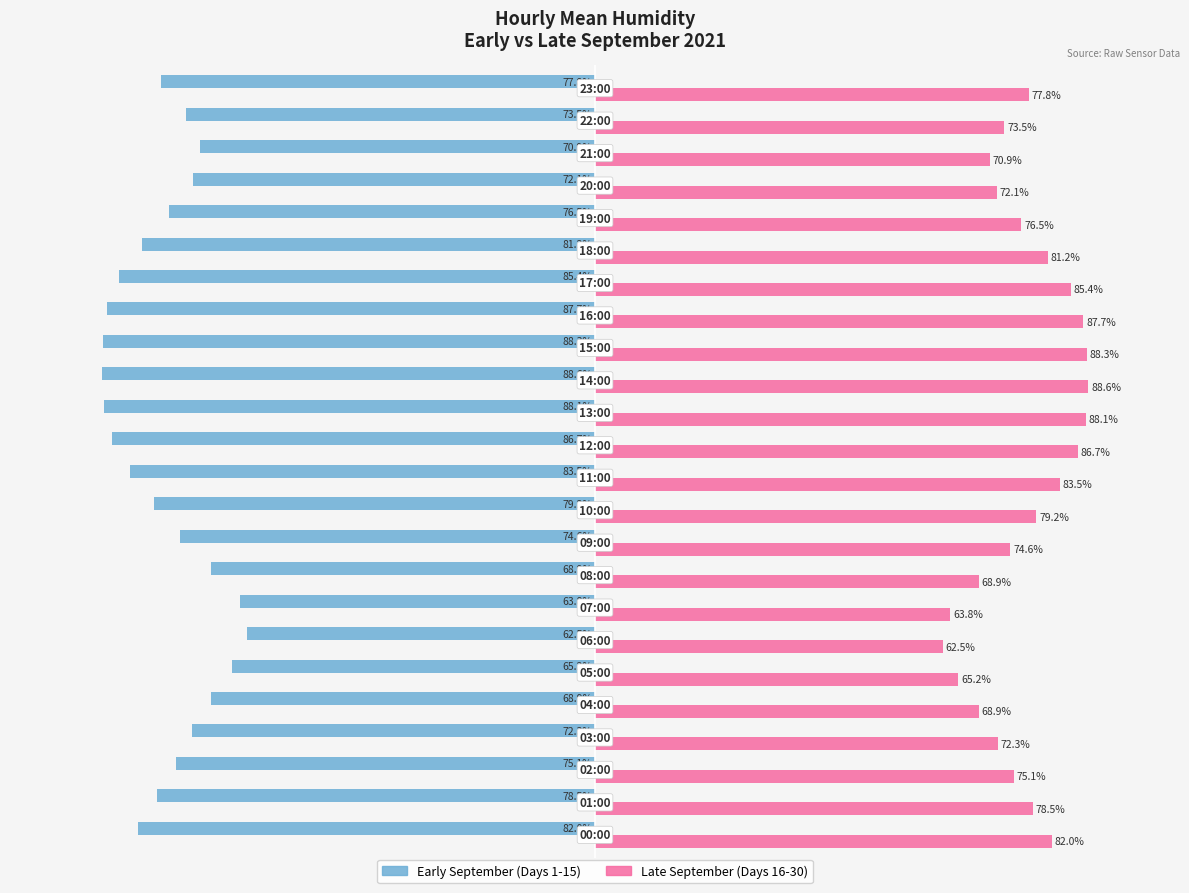

Rank the series by their maximum value, from lowest to highest.

Early September (Days 1-15), Late September (Days 16-30)